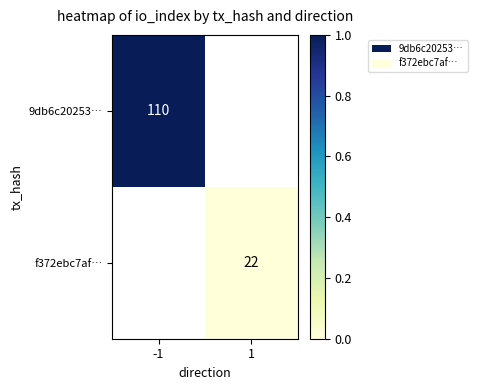

Is it true that f372ebc7af… equals 4 at 1?

False